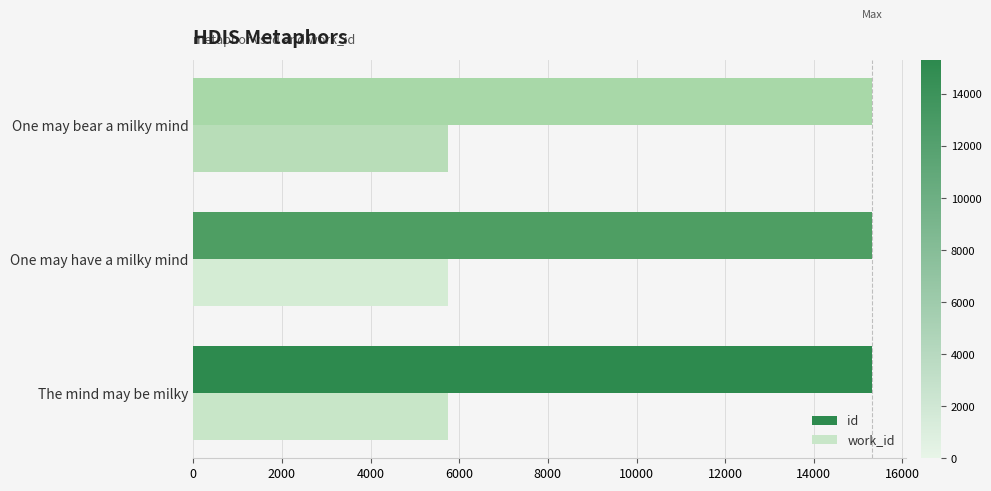

At how many categories does at least one series exceed 10124?

3